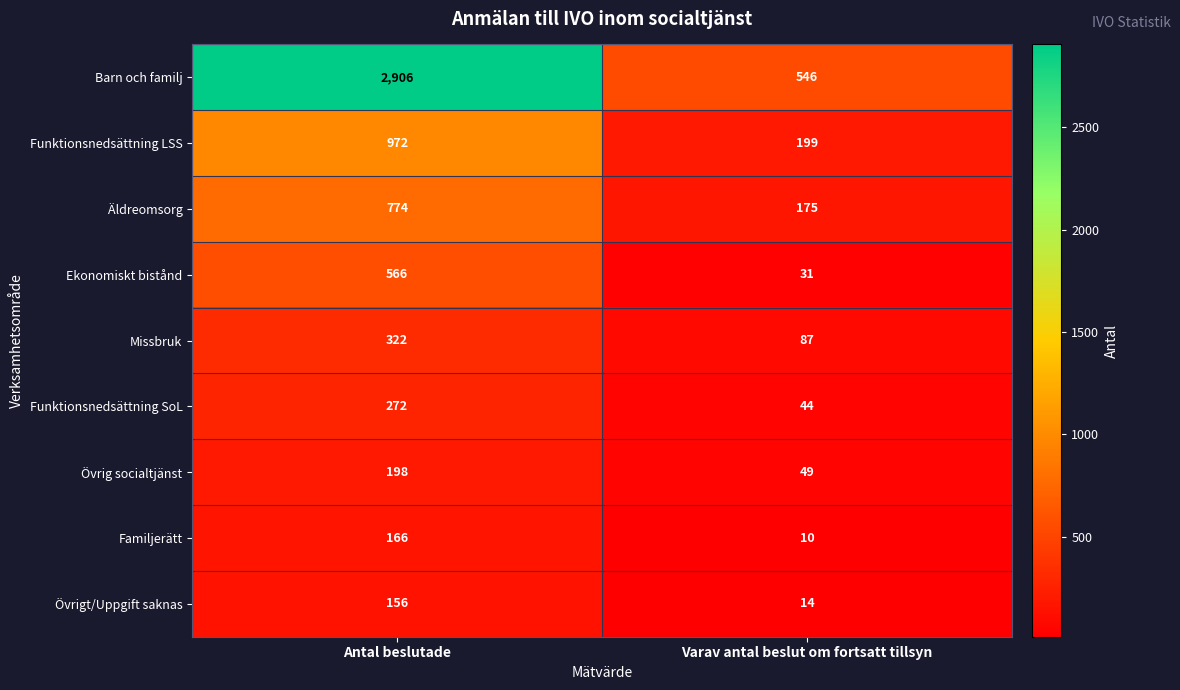

Count the number of categories in the chart.

2